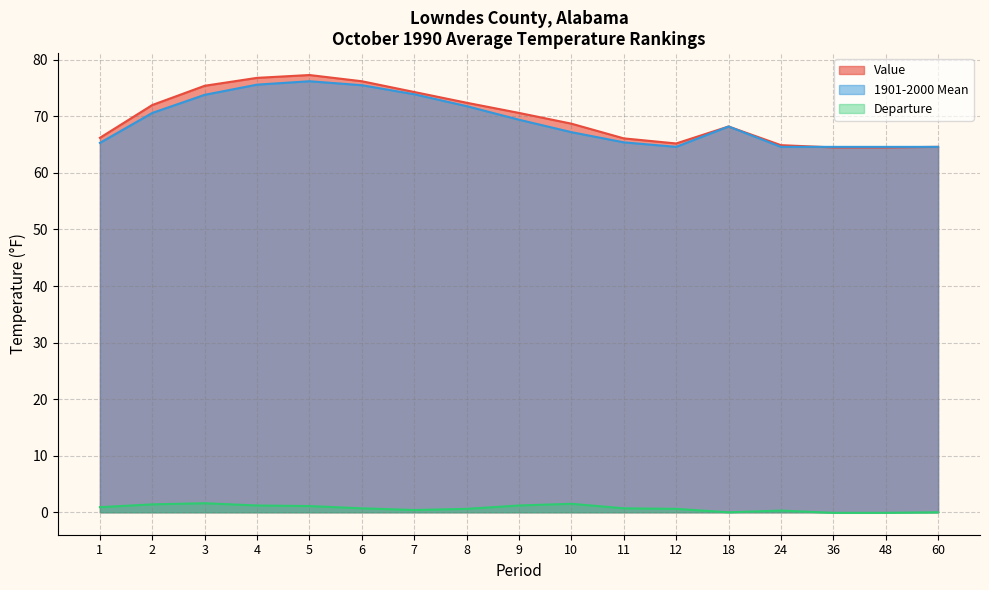

What is the difference between the Departure values at 5 and 24?

0.8